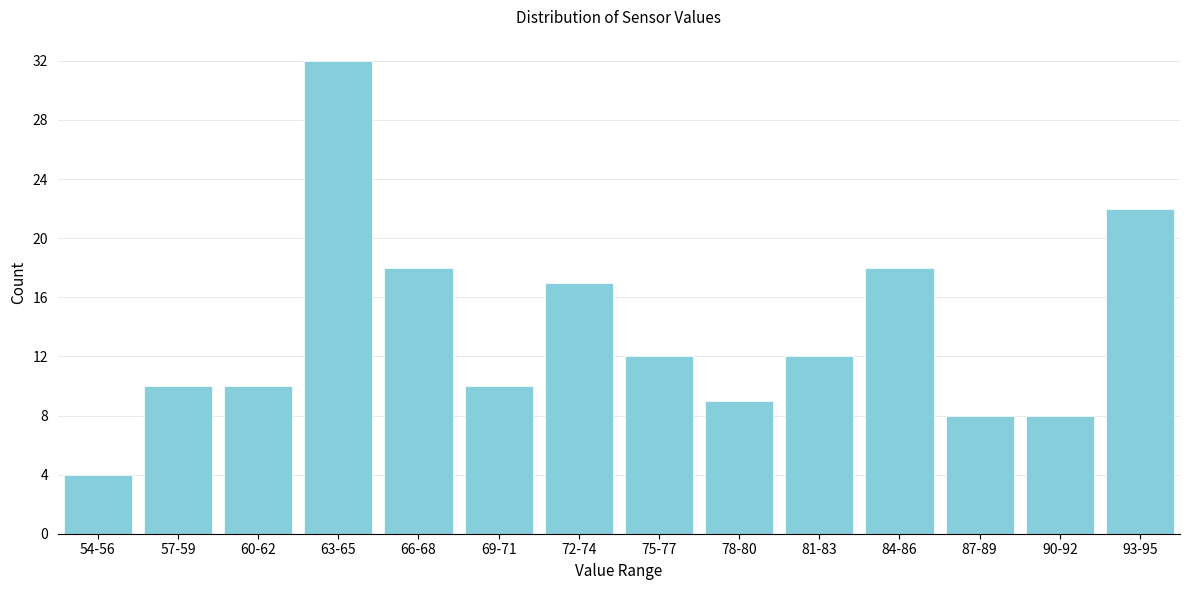

Reading left to right, list all the values displayed in this chart.

4	10	10	32	18	10	17	12	9	12	18	8	8	22